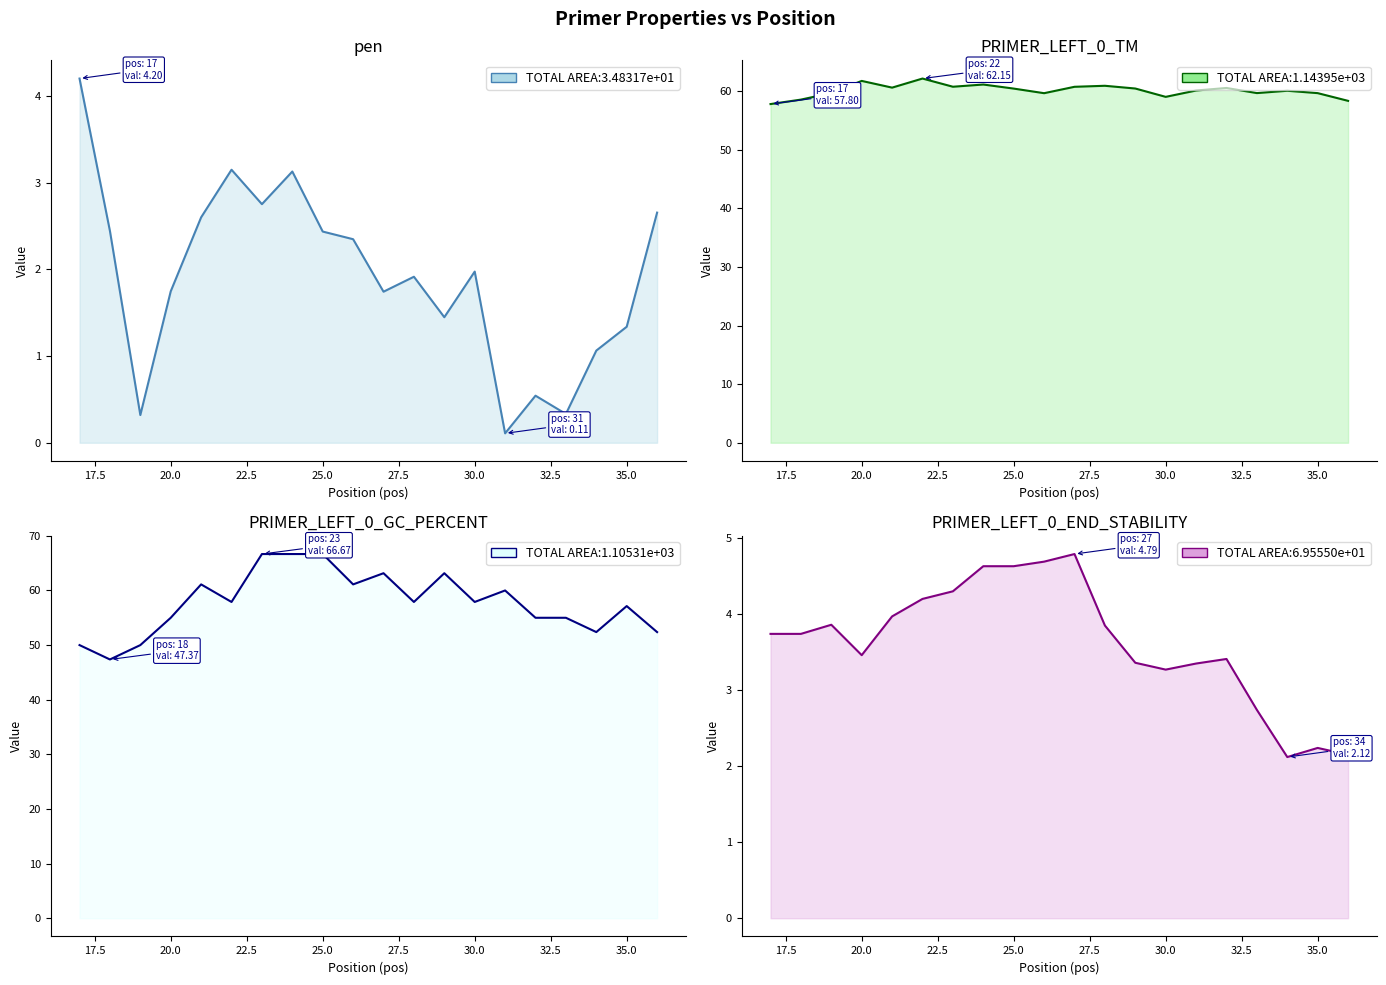

The value of PRIMER_LEFT_0_GC_PERCENT at 27.5 is 97.6. True or false?

False